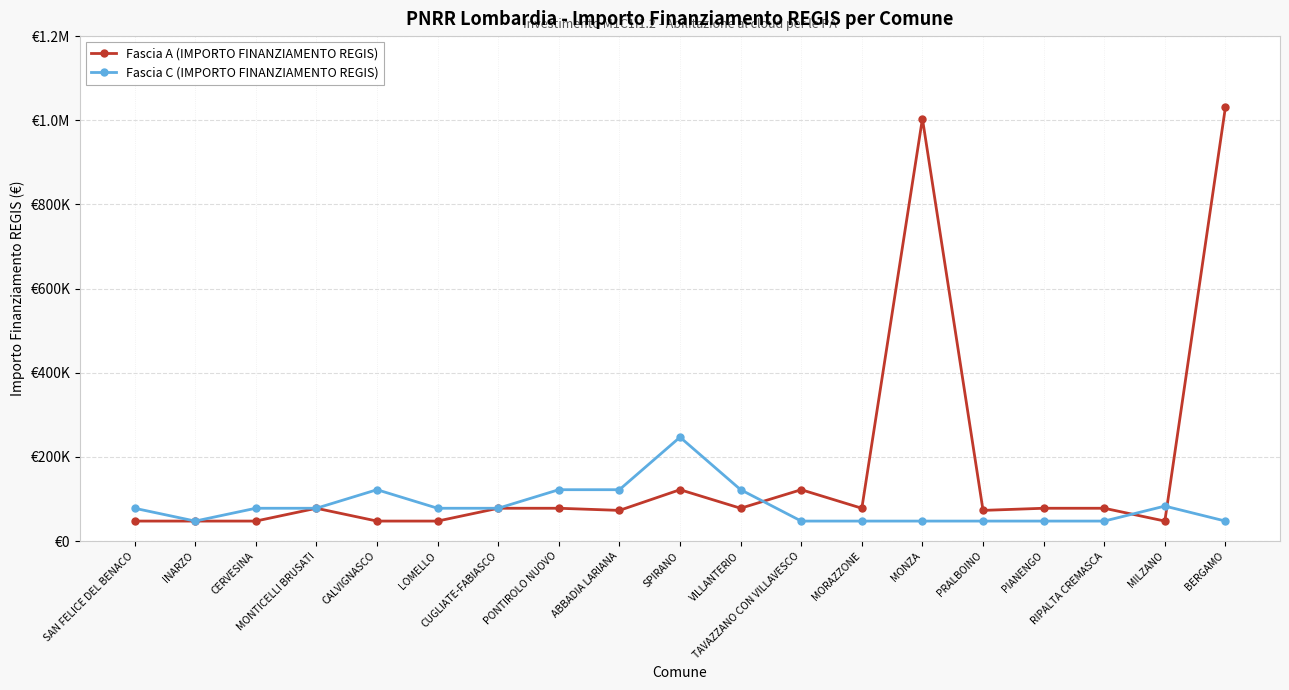

What position from the left is CALVIGNASCO?

5